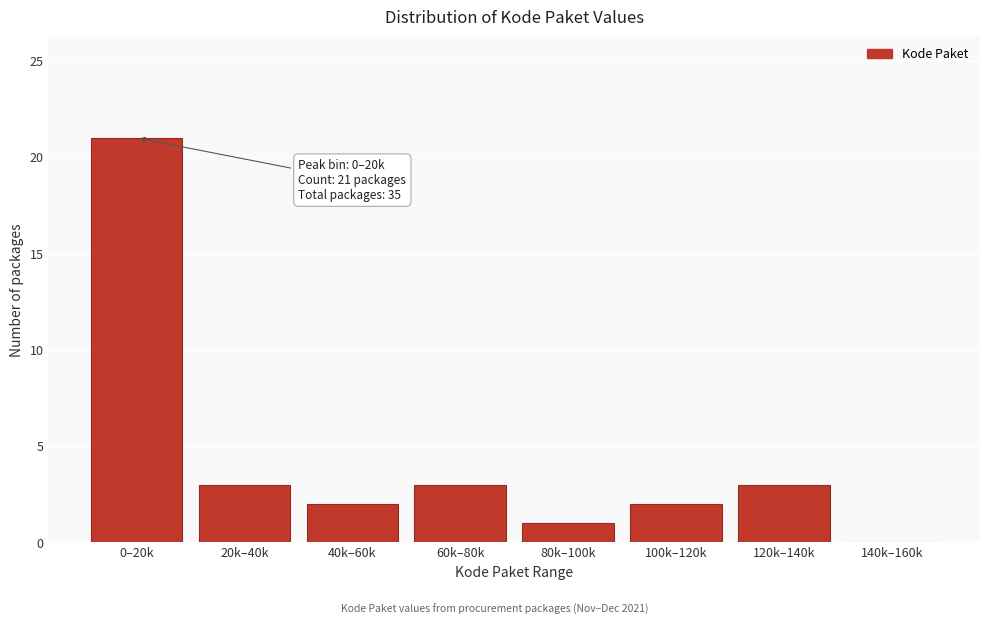

Reading left to right, extract all data points from this chart.

0–20k=21	20k–40k=3	40k–60k=2	60k–80k=3	80k–100k=1	100k–120k=2	120k–140k=3	140k–160k=0